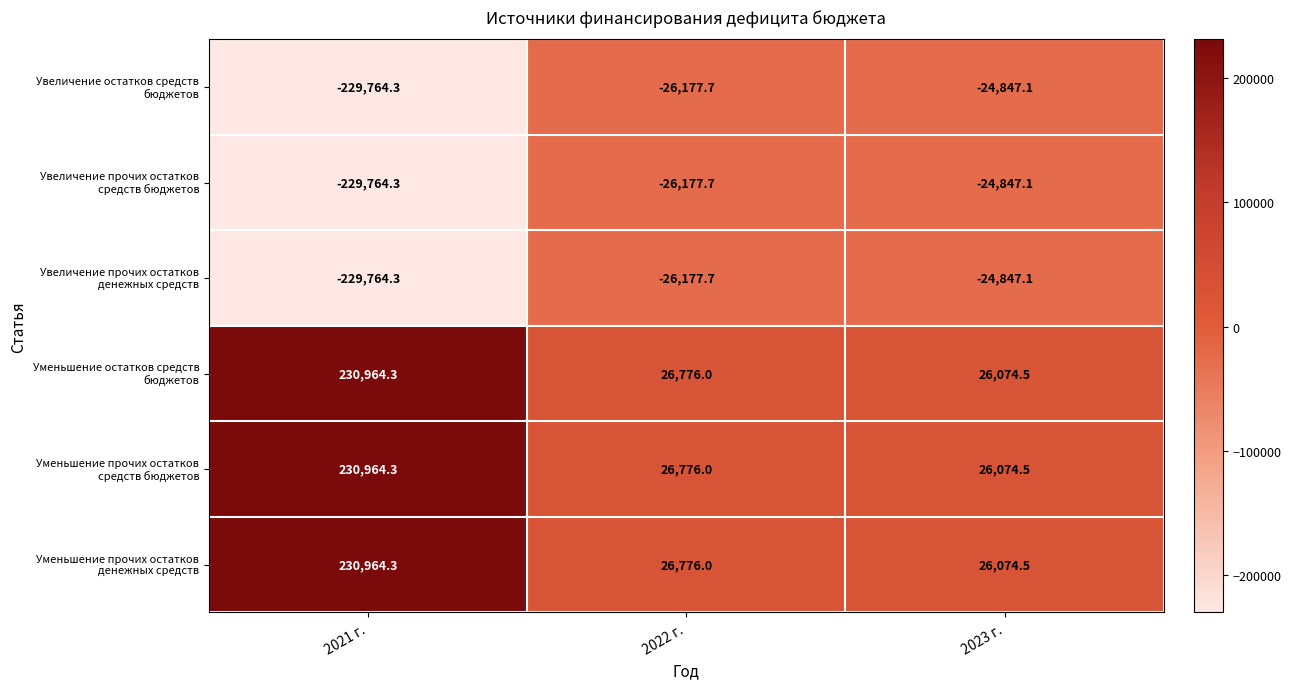

How many distinct data groups are displayed?

6